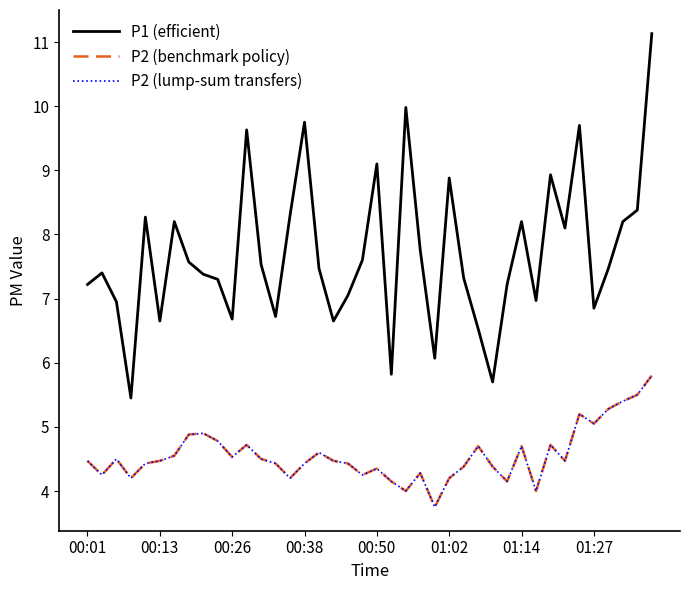

Does the chart display data point markers on the line(s)?

No